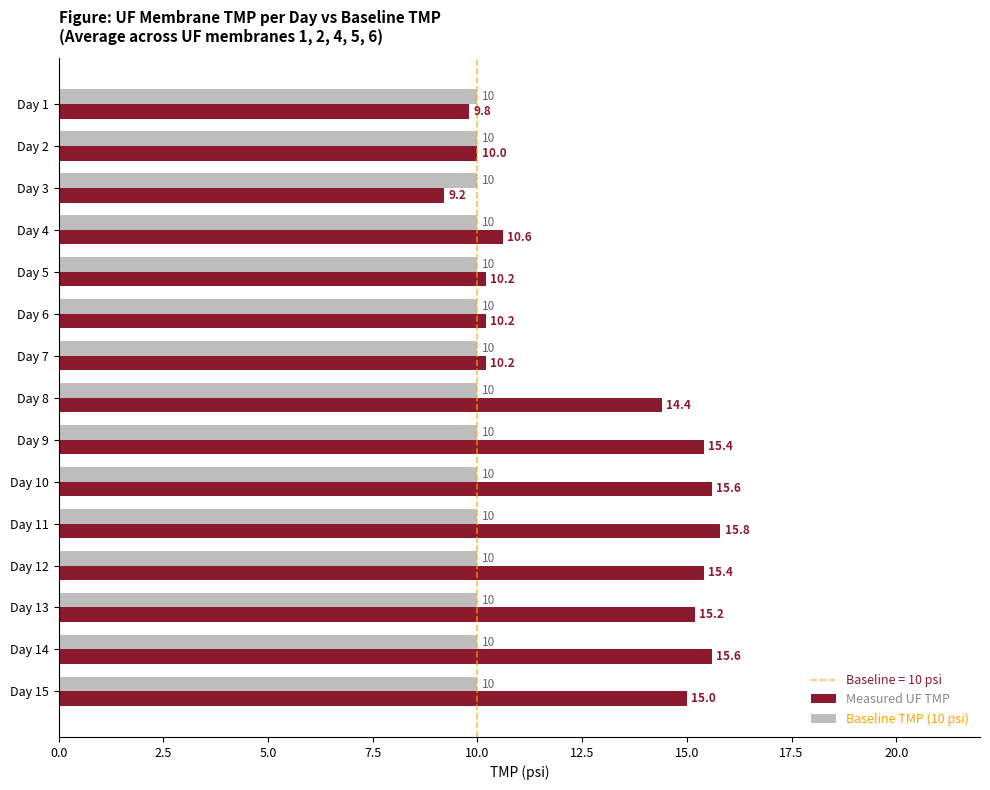

List the series in order of their peak value, lowest first.

Baseline TMP (10 psi), Measured UF TMP